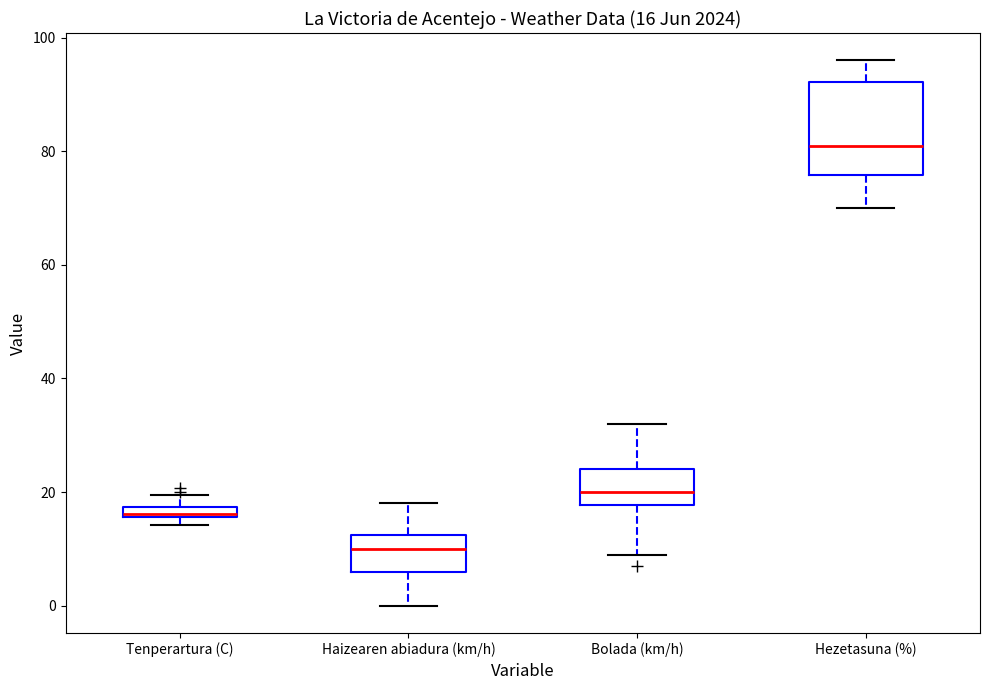

Which box's median line is the lowest?

Haizearen abiadura (km/h)